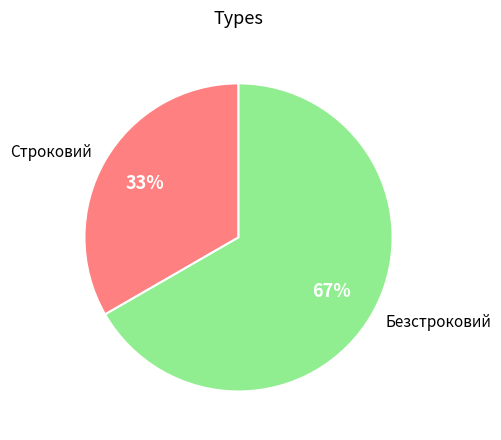

Which category accounts for the majority?

Безстроковий